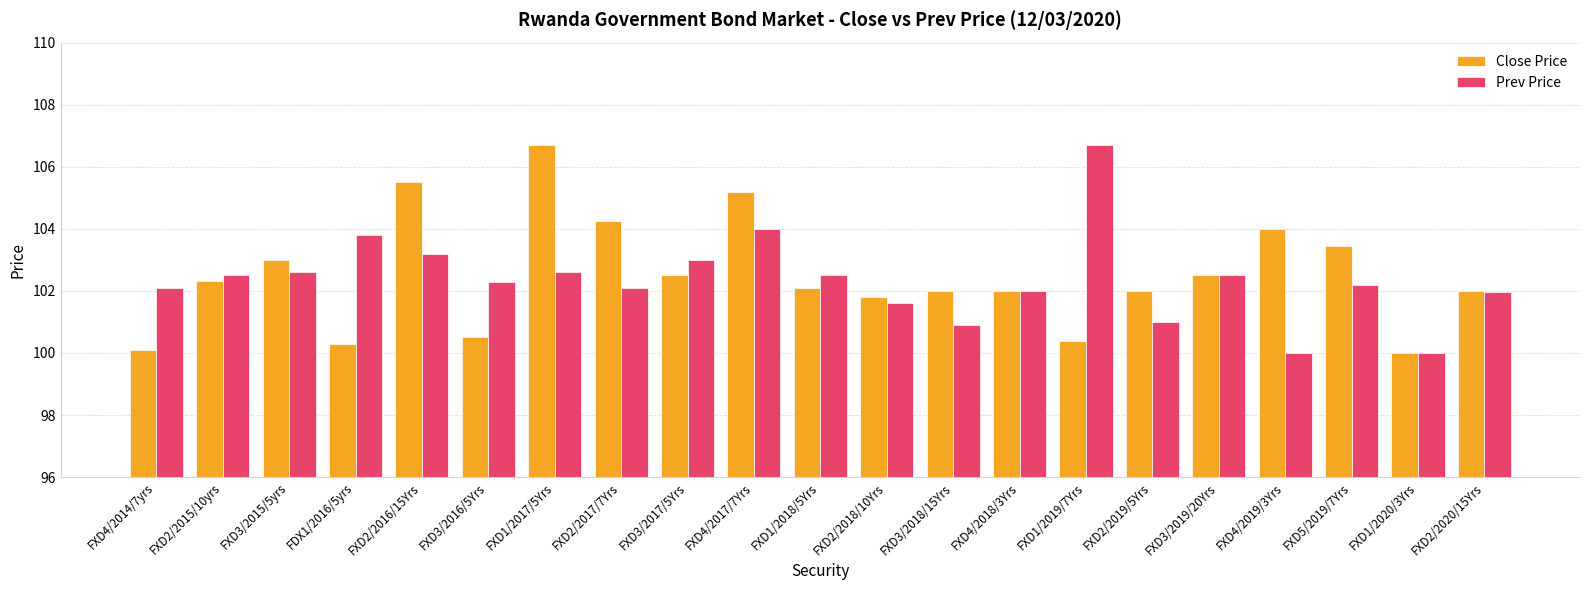

What is the total value across all series at FXD1/2017/5Yrs?

209.3